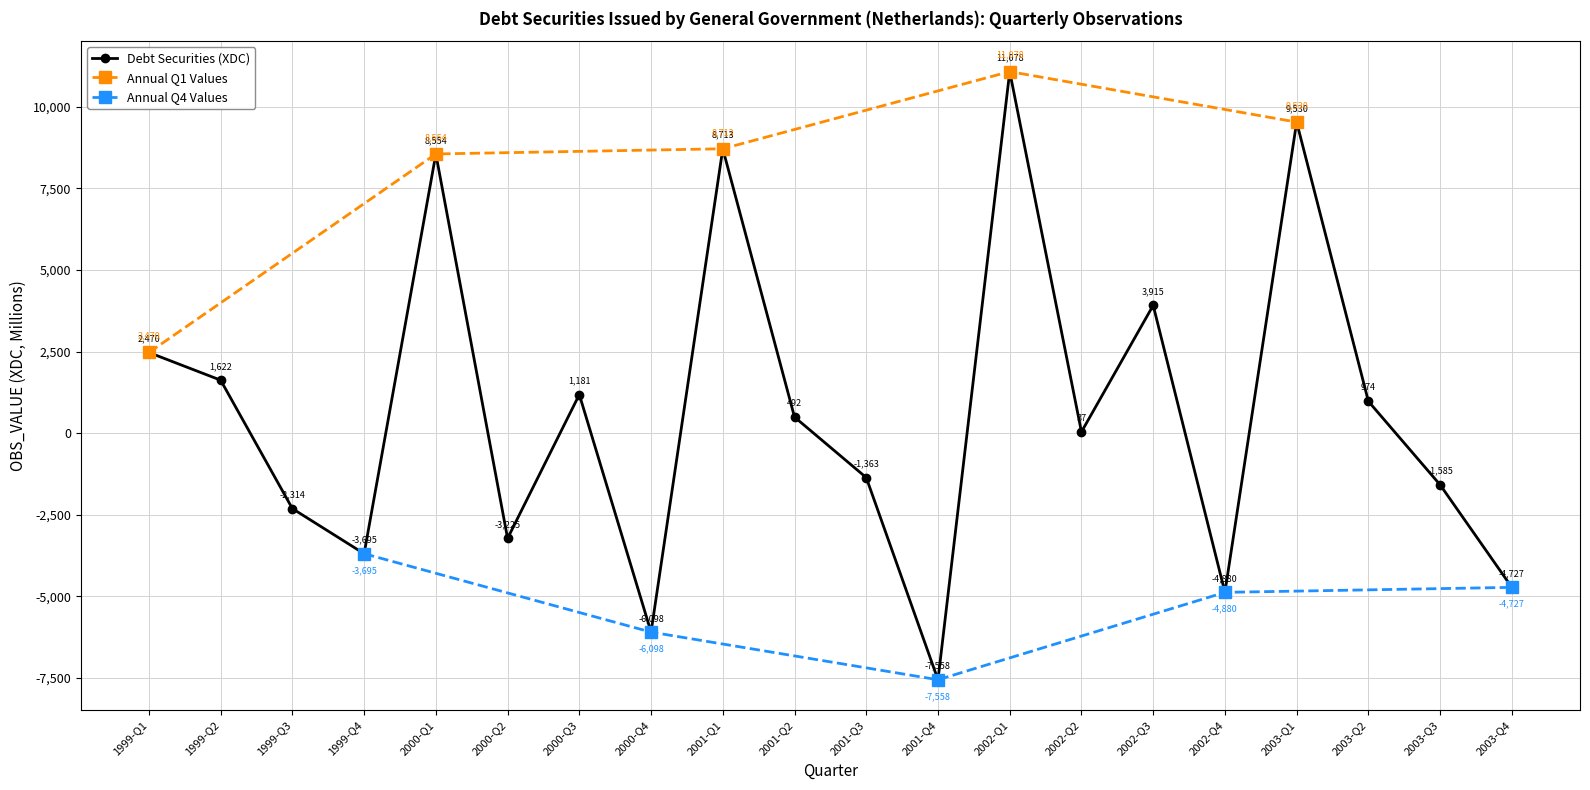

Which has a higher value, 2003-Q2 or 2000-Q3?

2000-Q3